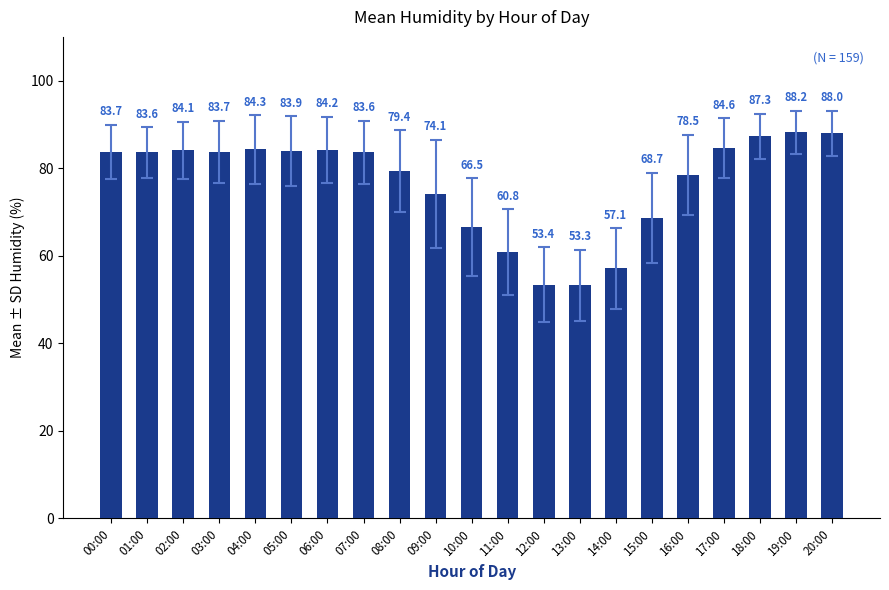

Reading right to left, list all the values displayed in this chart.

88.0	88.2	87.3	84.6	78.5	68.7	57.1	53.3	53.4	60.8	66.5	74.1	79.4	83.6	84.2	83.9	84.3	83.7	84.1	83.6	83.7